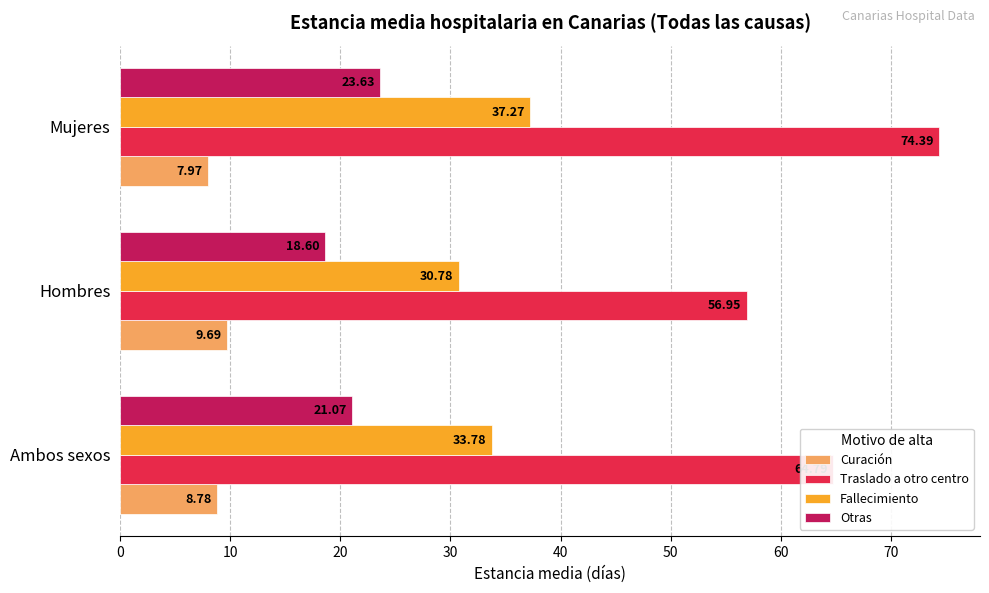

At which category is the sum across all series the highest?

Mujeres